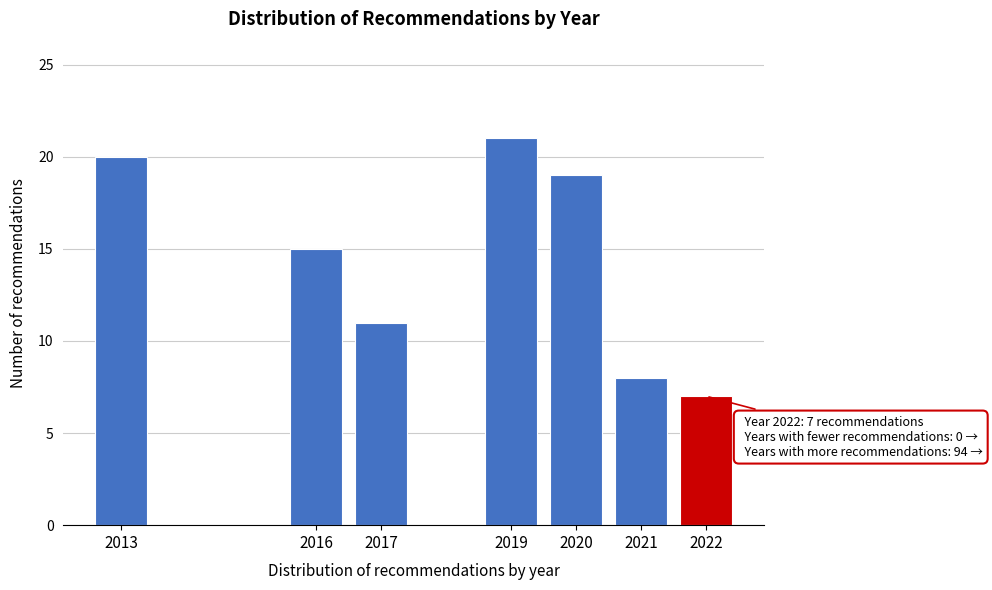

Reading left to right, extract all data points from this chart.

20	15	11	21	19	8	7